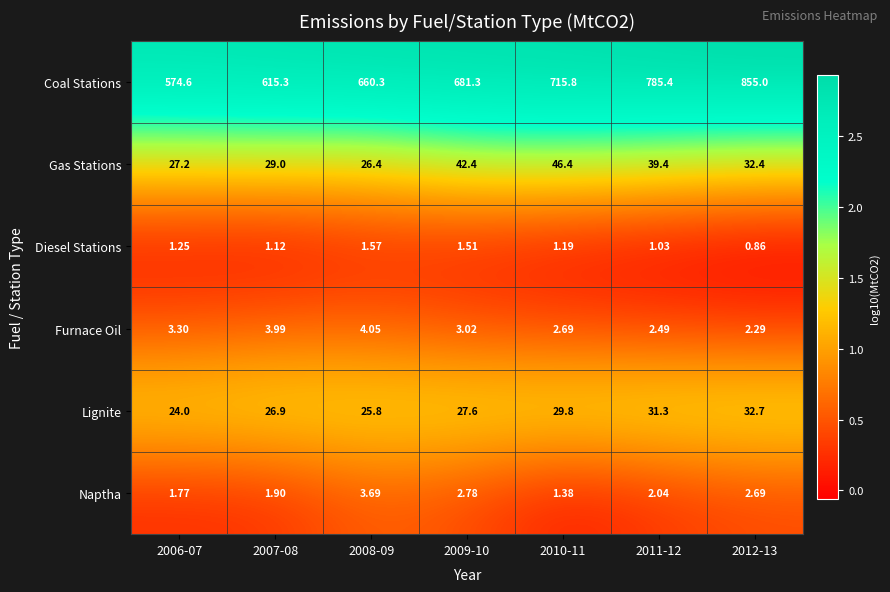

Which series has the largest total across all categories?

Coal Stations